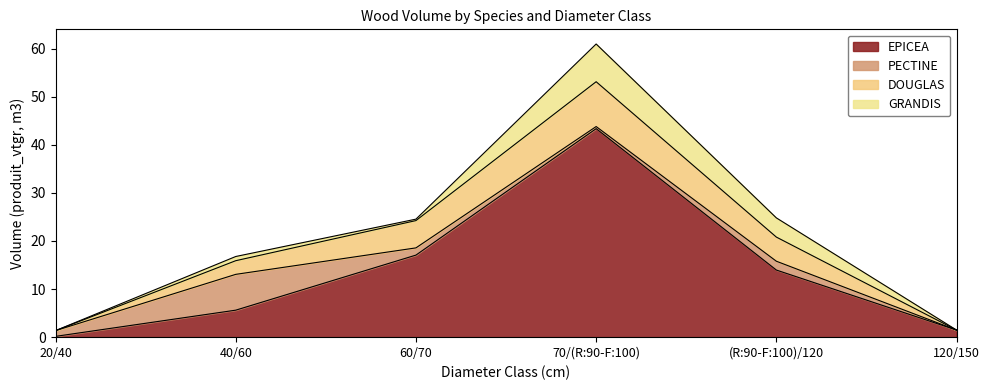

What is the sum of the GRANDIS values at 60/70 and 40/60?

1.2